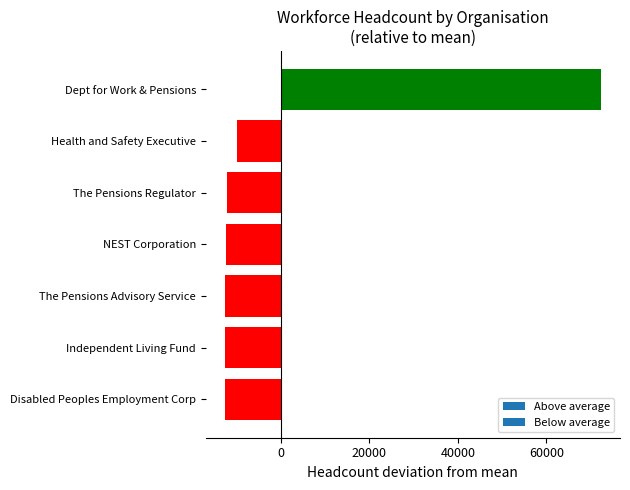

What is the difference between the maximum and minimum values?

85022.0